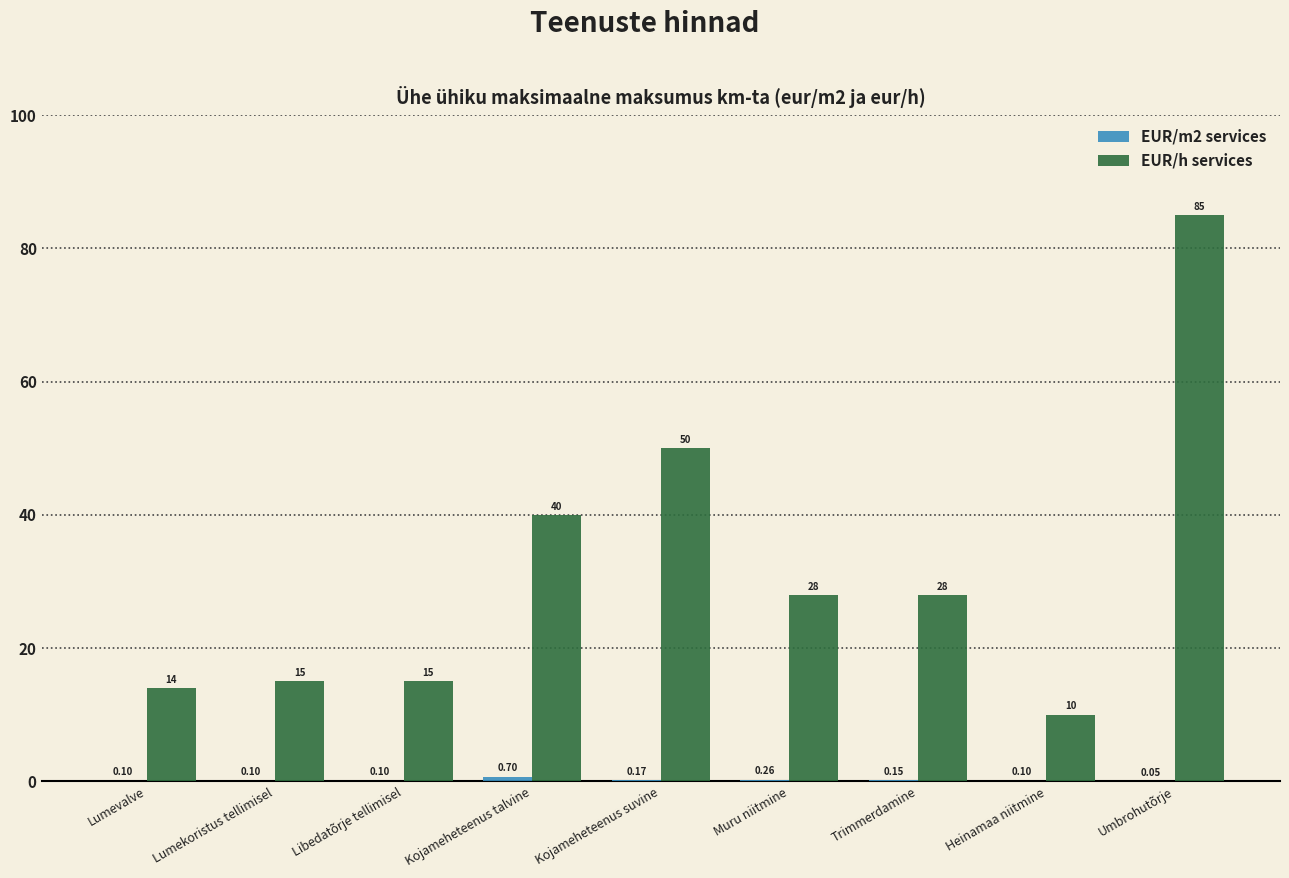

What is the sum of the EUR/h services values at Kojameheteenus talvine and Muru niitmine?

68.0